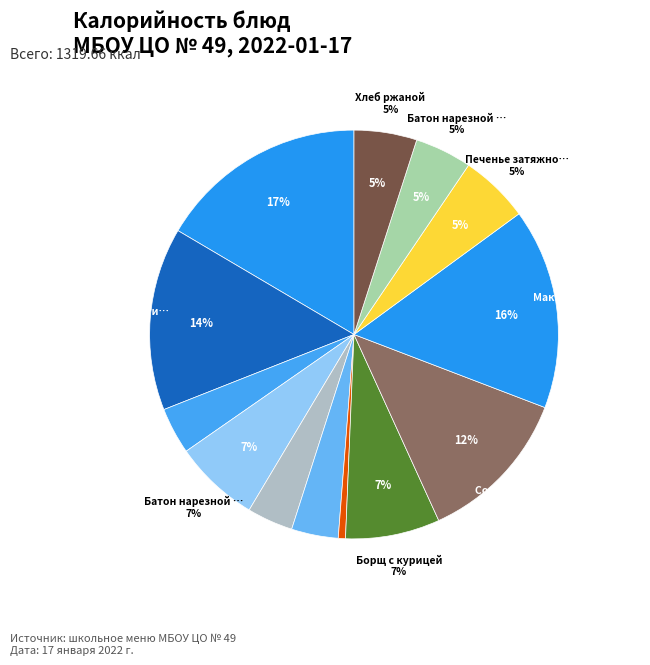

Which has a higher value, Батон нарезной (обед) or Овощи свежие (огурцы)?

Батон нарезной (обед)